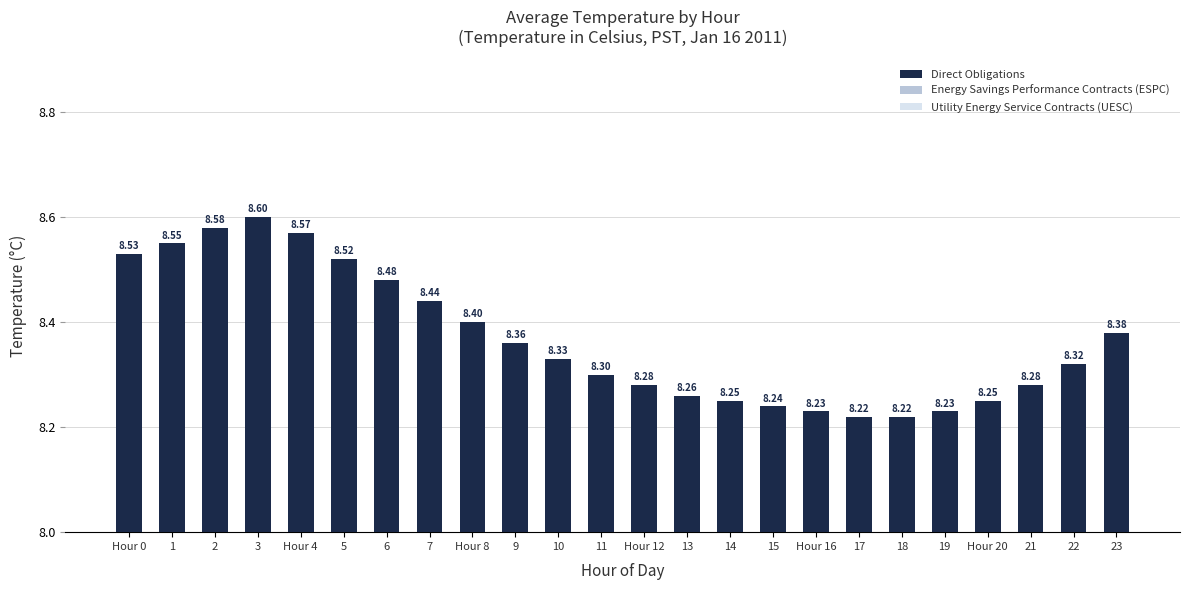

Between 22 and 13, which is larger?

22